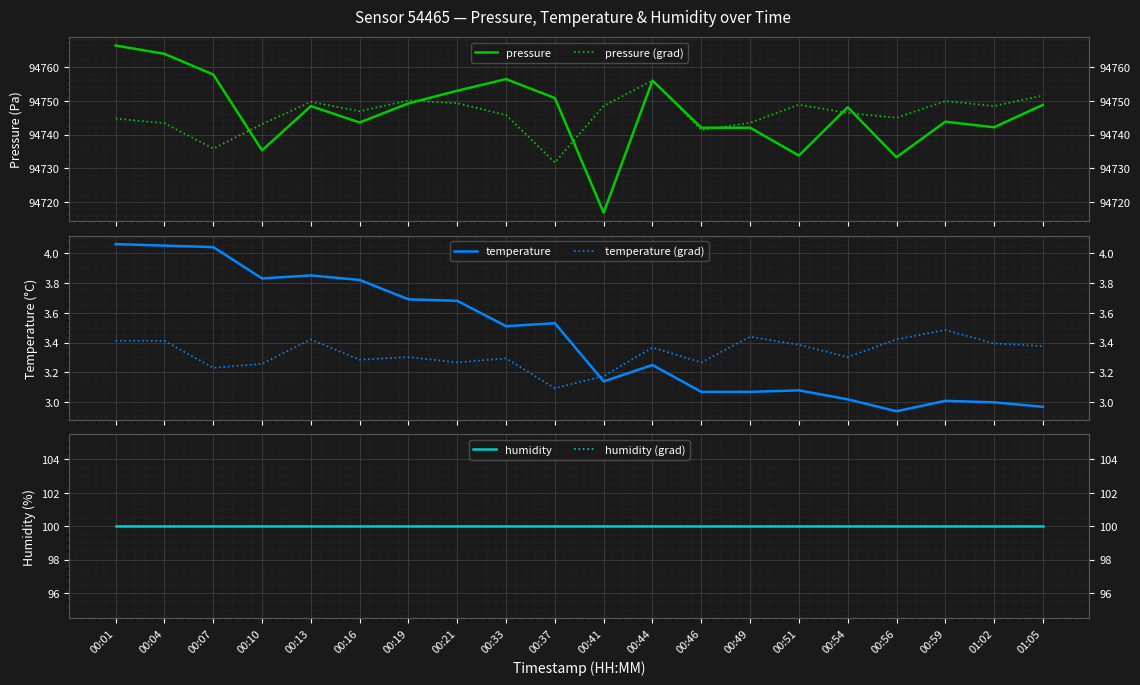

Is it true that temperature equals 5.1 at 00:21?

False